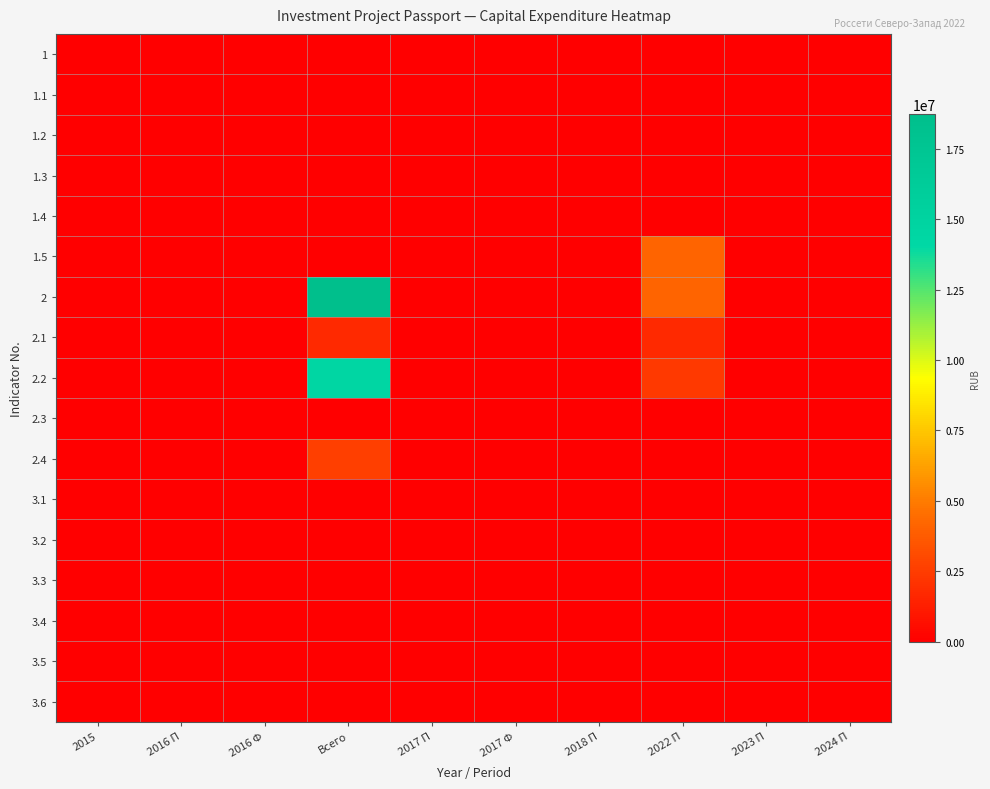

Between 2022 П and 2024 П, which series saw the biggest shift?

1.5